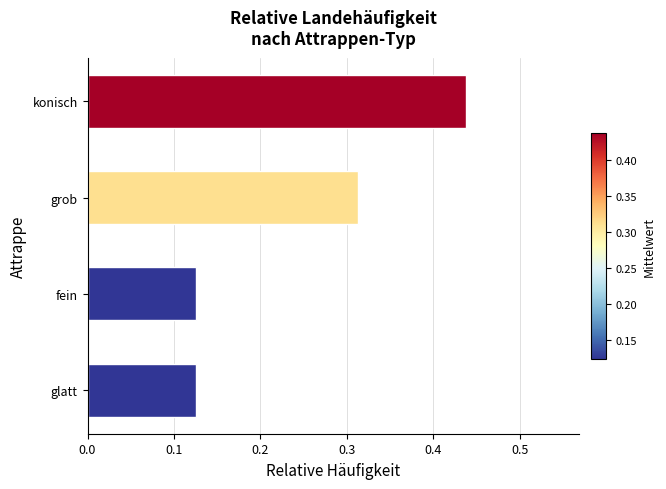

How many values are between 0 and 1?

4